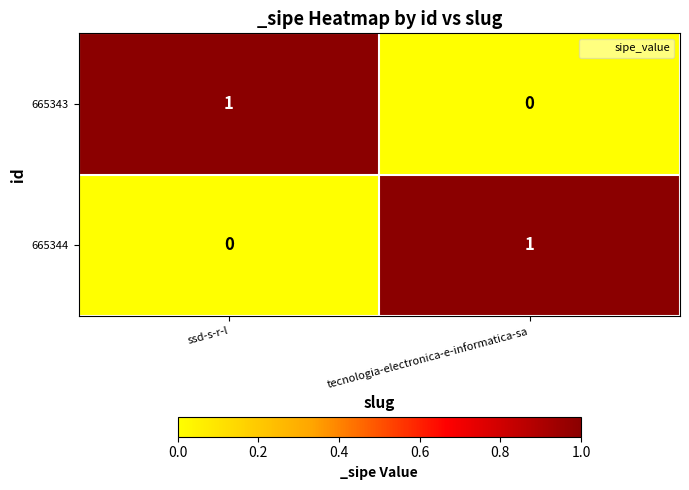

Where is 665344 nearest to the value 0?

ssd-s-r-l